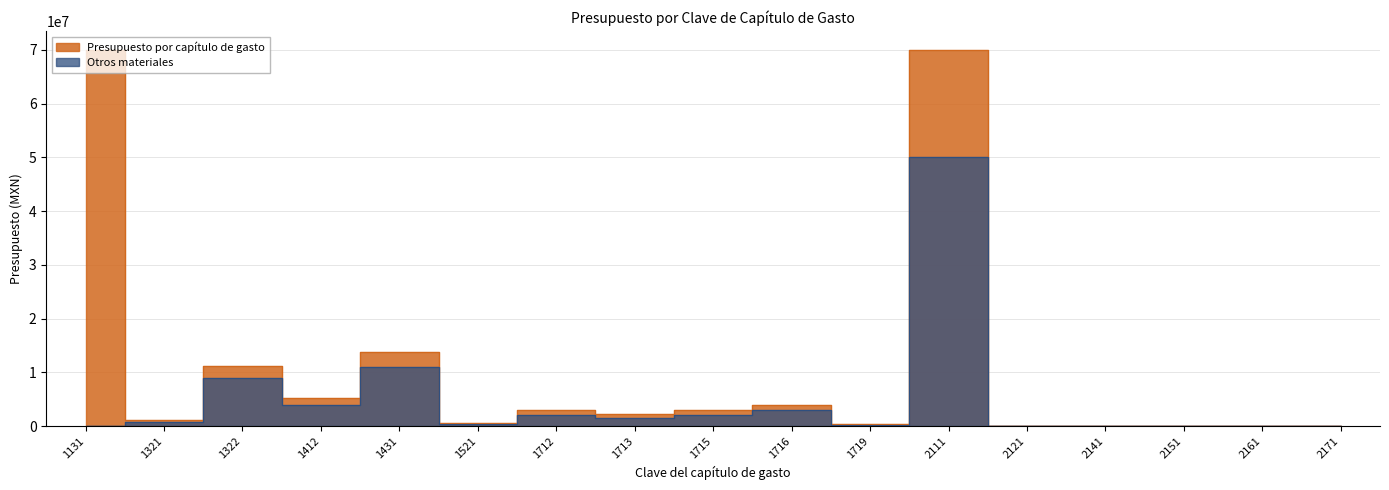

Which series has the widest spread of values?

Presupuesto por capítulo de gasto